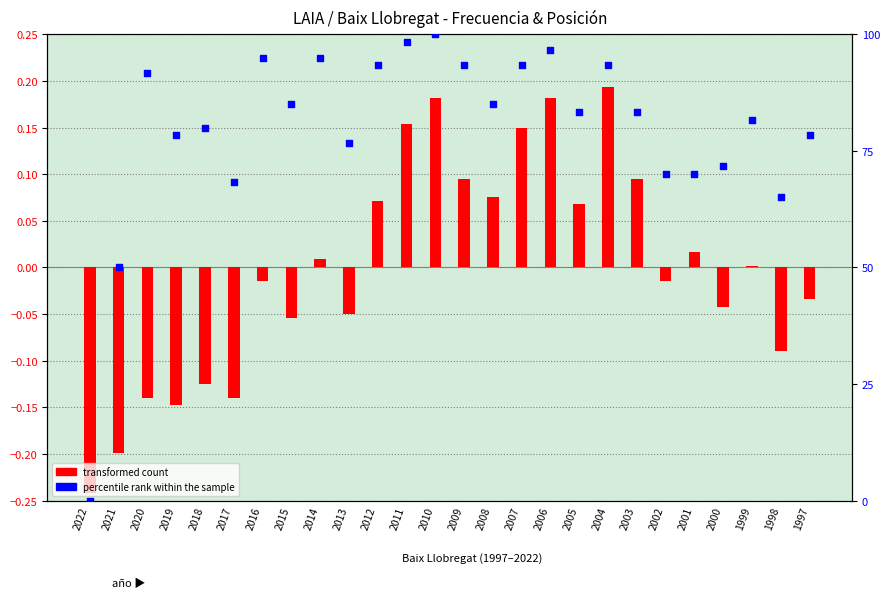

At which category is the sum across all series the highest?

2010